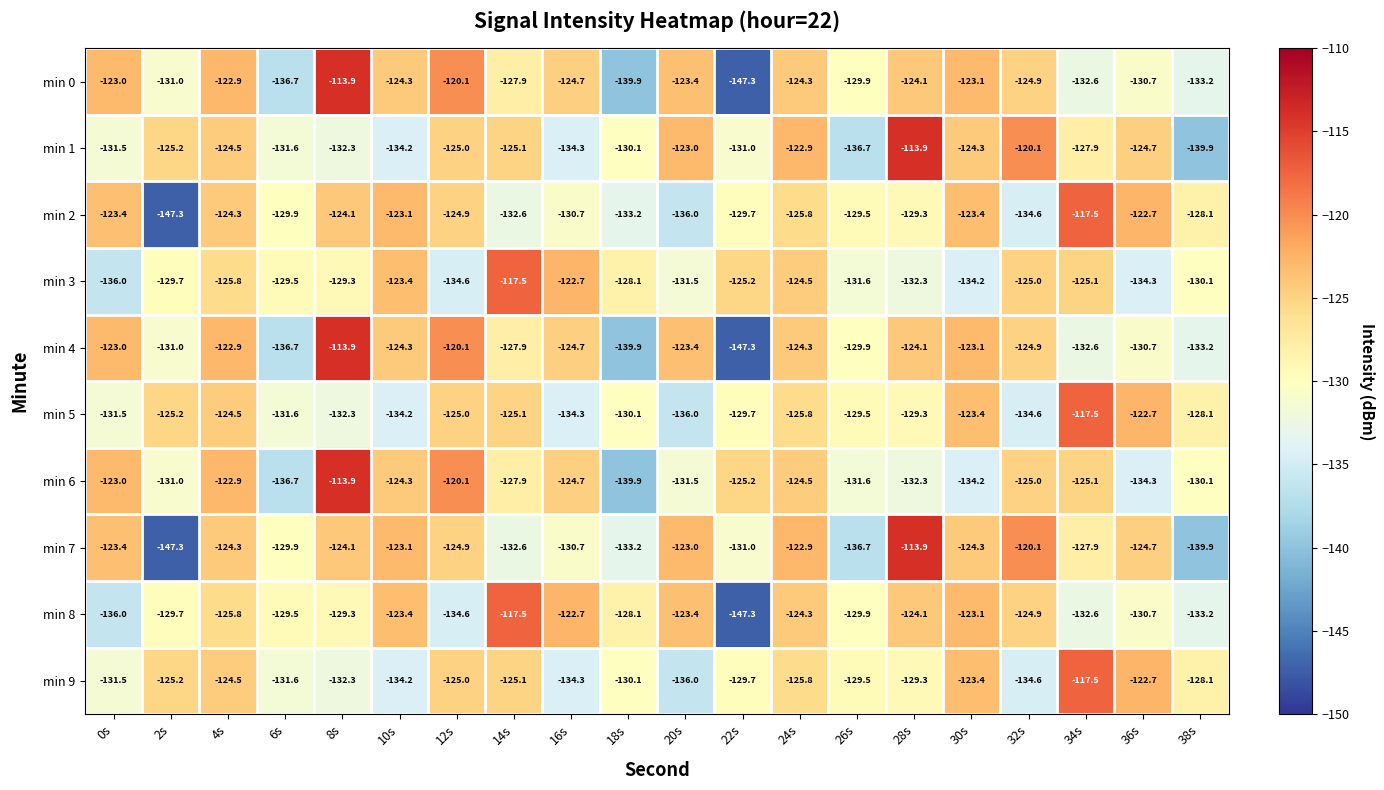

At which category is the sum across all series the highest?

4s